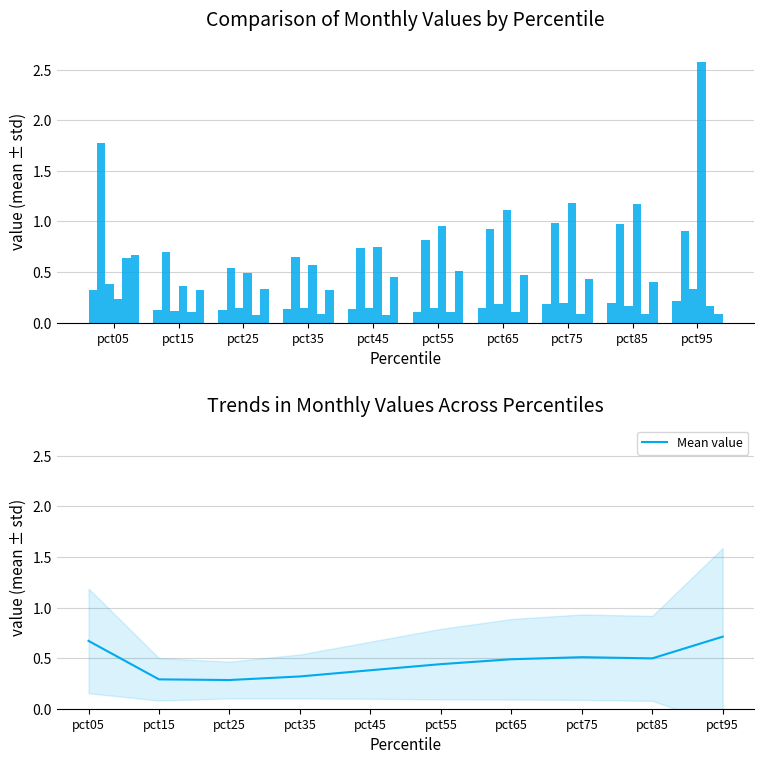

The value of Mean value at pct15 is 0.3. True or false?

True